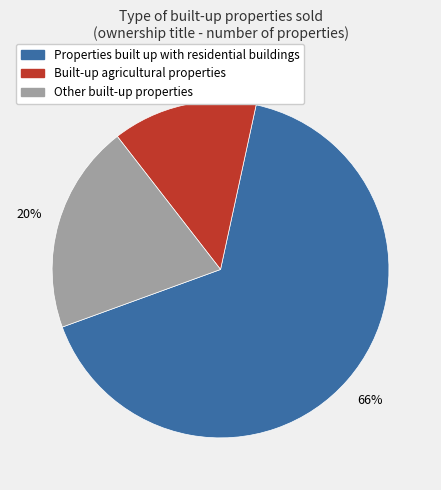

What is the ratio of the value at Properties built up with residential buildings to the value at Other built-up properties?

3.3